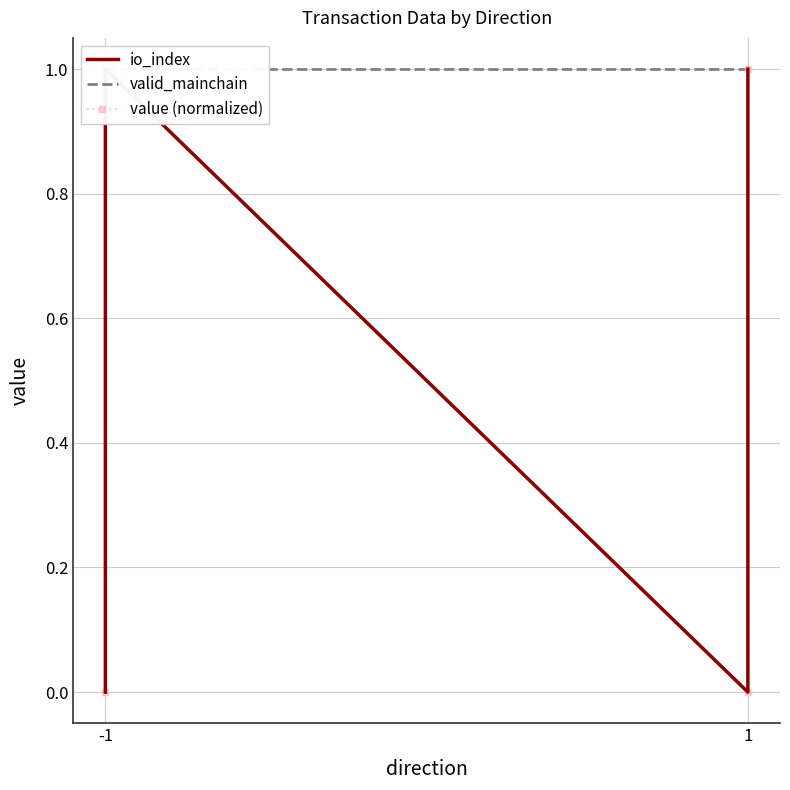

Reading left to right, extract all data points from this chart.

io_index: 0.0	1.0	0.0	1.0
valid_mainchain: 1.0	1.0	1.0	1.0
value (normalized): 0.0	1.0	0.0	1.0